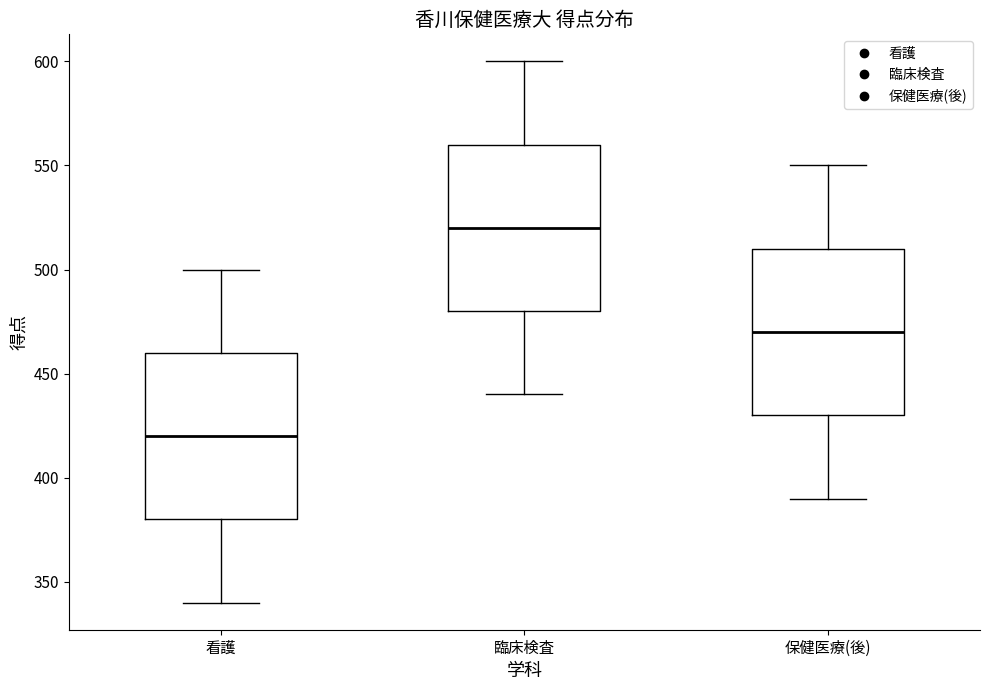

Where does the lower whisker of the box for 保健医療(後) end on the y-axis? The values are not printed on the chart, so give them approximately, as read against the axis.

390